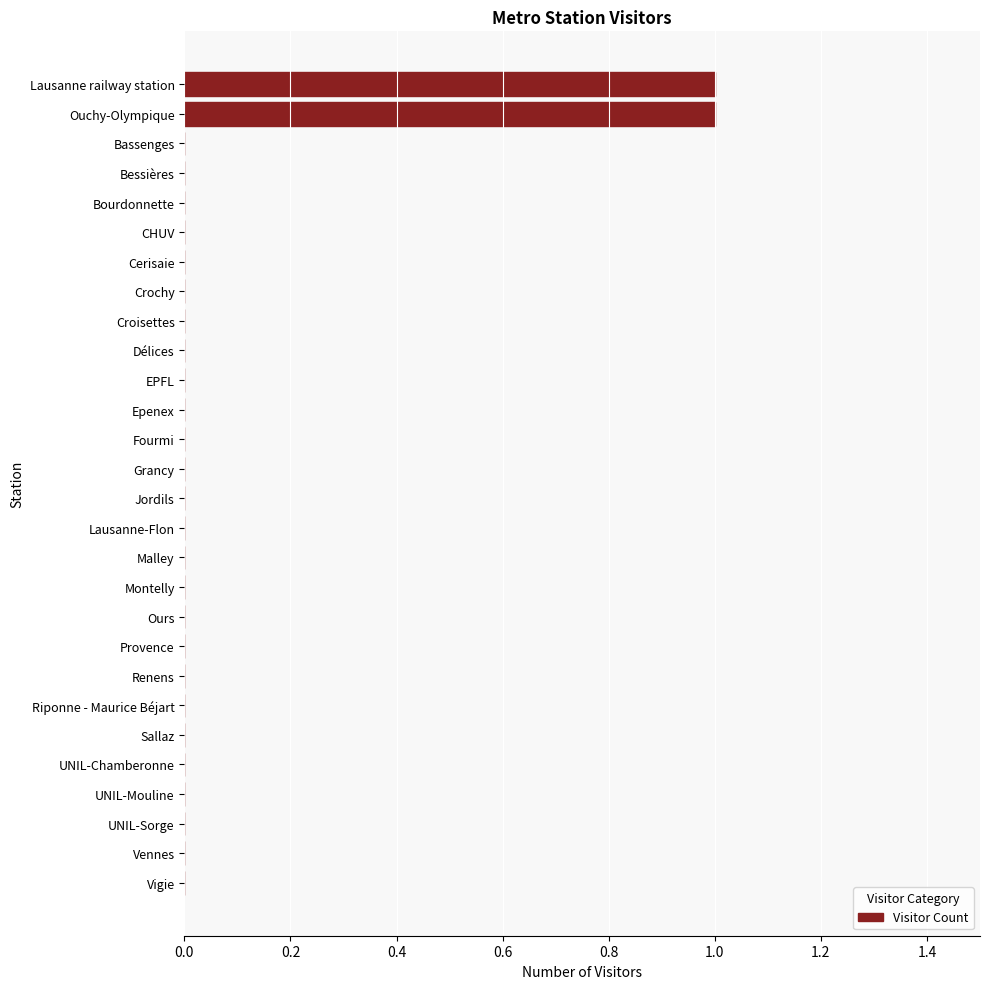

The value at Bessières is -1. True or false?

False